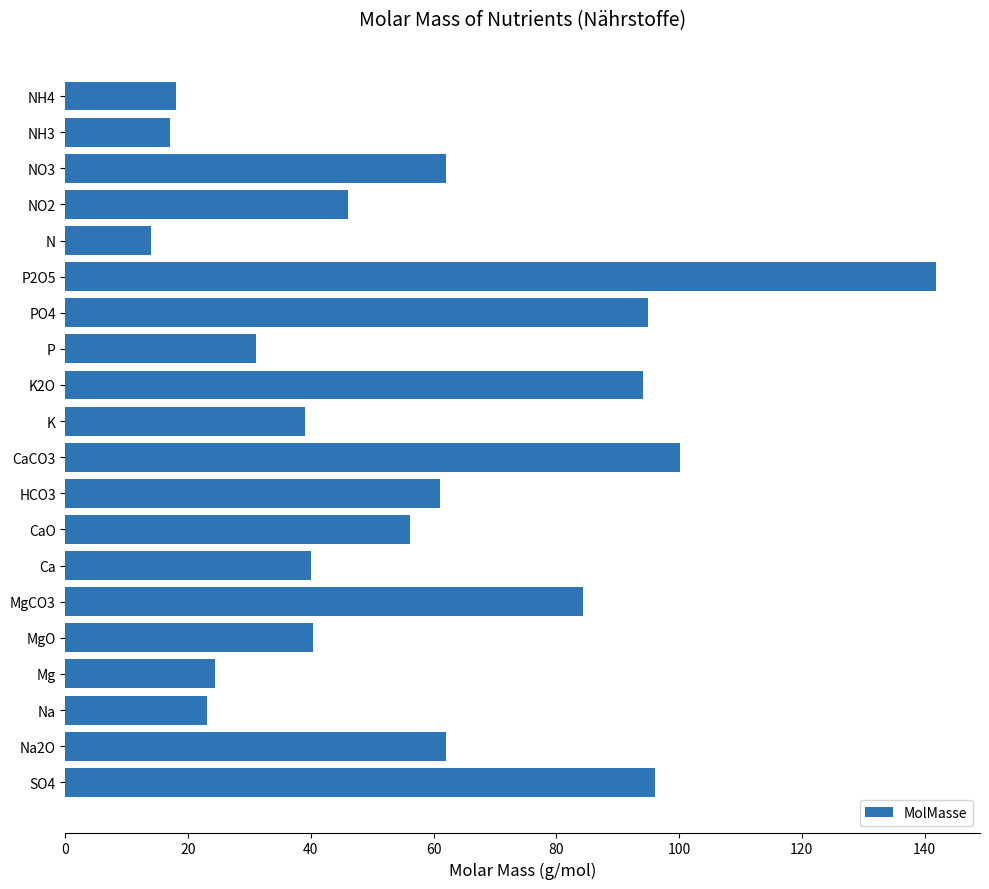

Does the chart contain stacked bars?

No